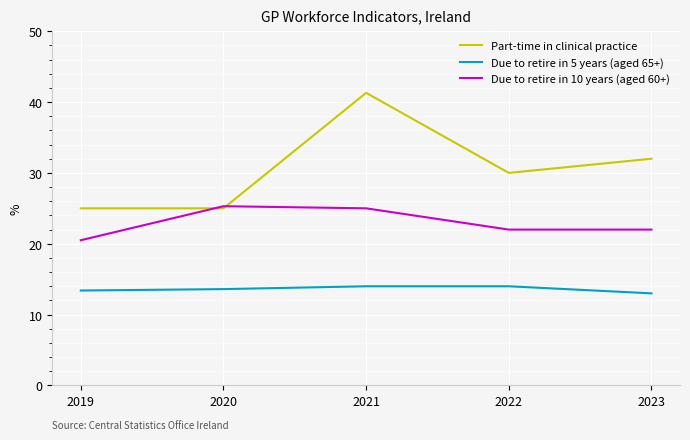

True or false: Due to retire in 5 years (aged 65+) has more than 2 points higher than both neighbors.

False